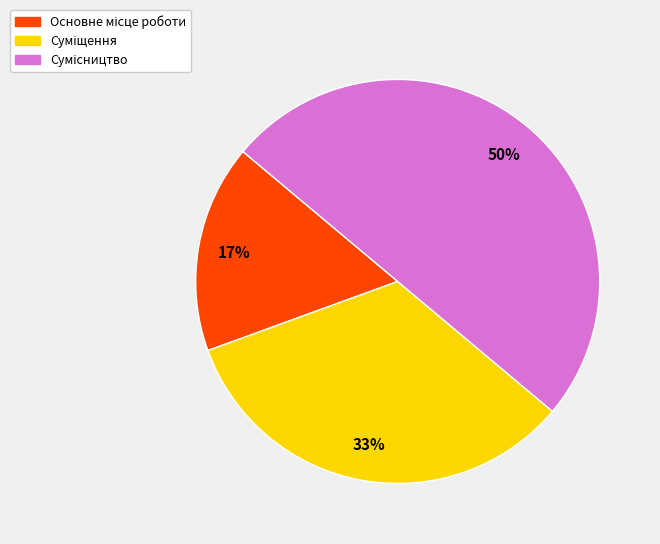

To the nearest percent, what is the average slice percentage?

33%